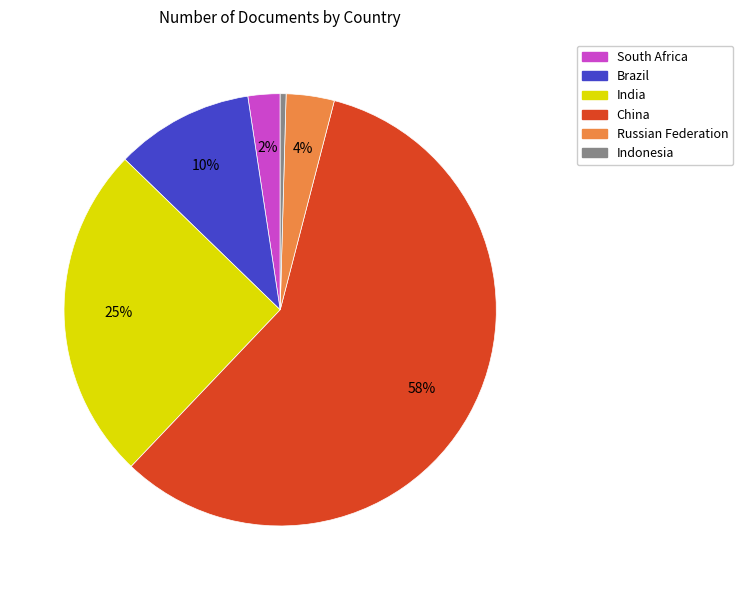

Is it true that Indonesia is 0% of the pie?

True